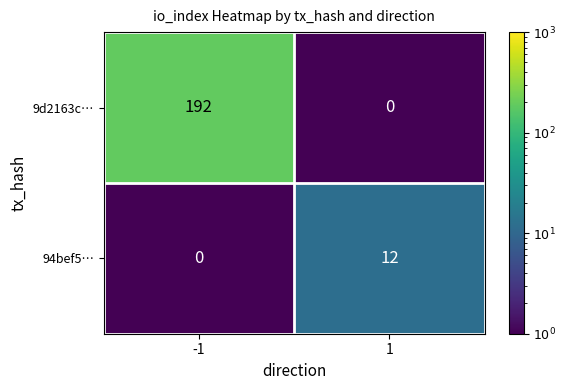

What is the difference between the 94bef5… values at -1 and 1?

12